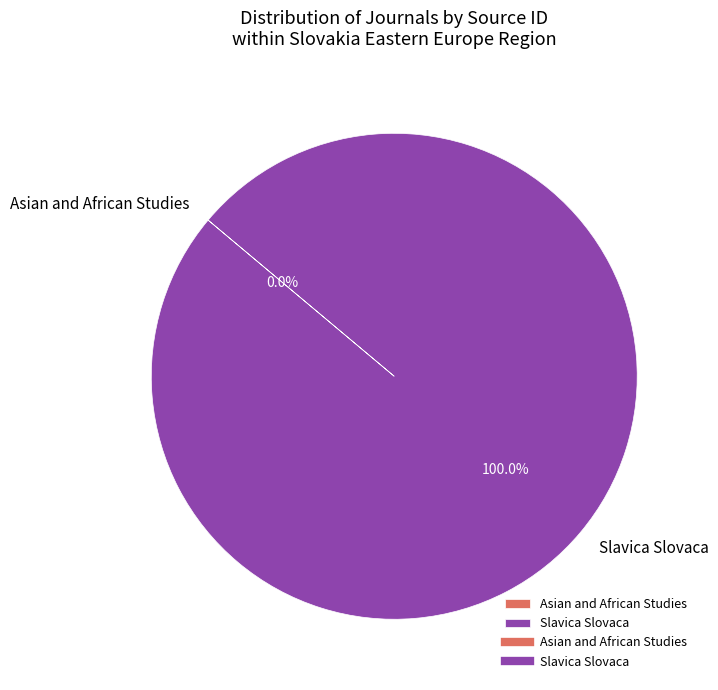

What is the largest slice in the pie chart?

Slavica Slovaca